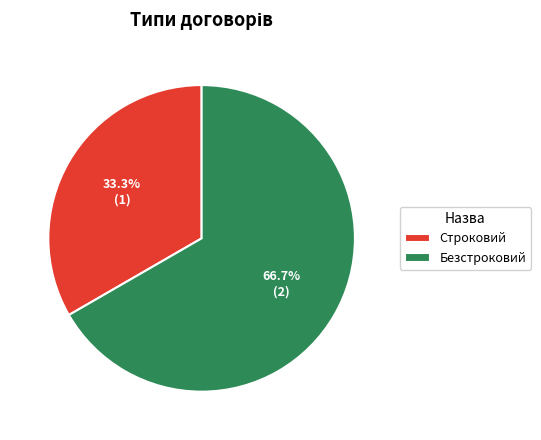

How many segments does this pie chart have?

2